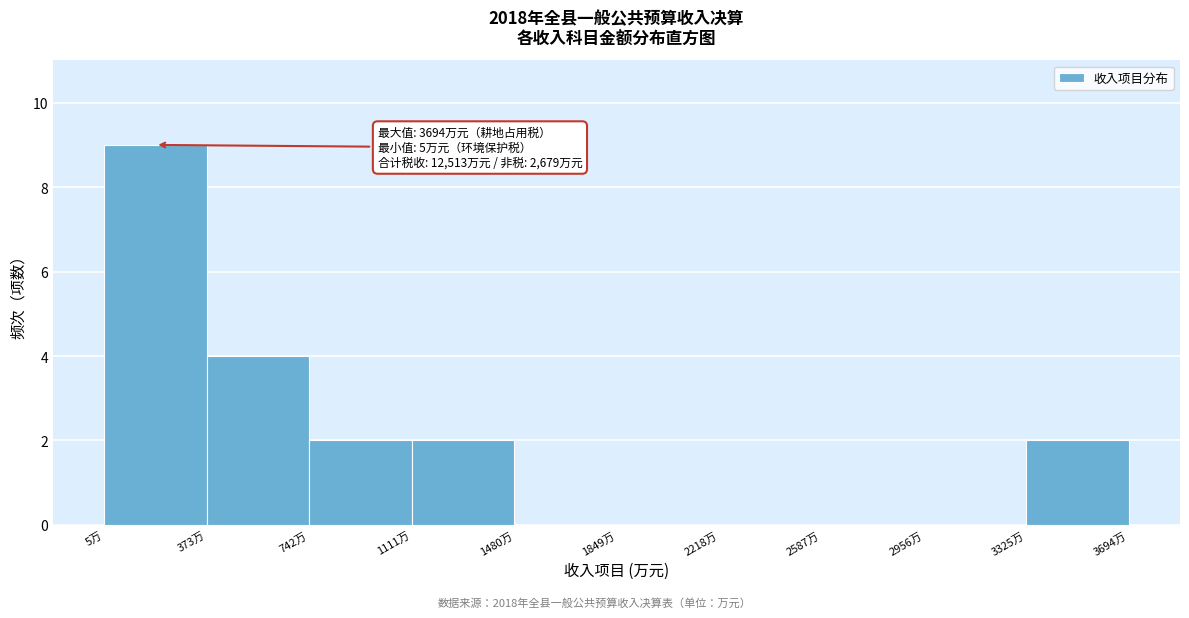

Over which range of the x-axis is the bar tallest?

0 to 350